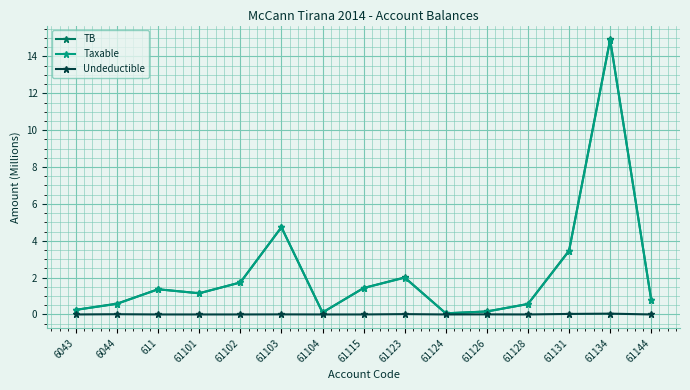

Between 61126 and 61144, which series saw the biggest shift?

Taxable